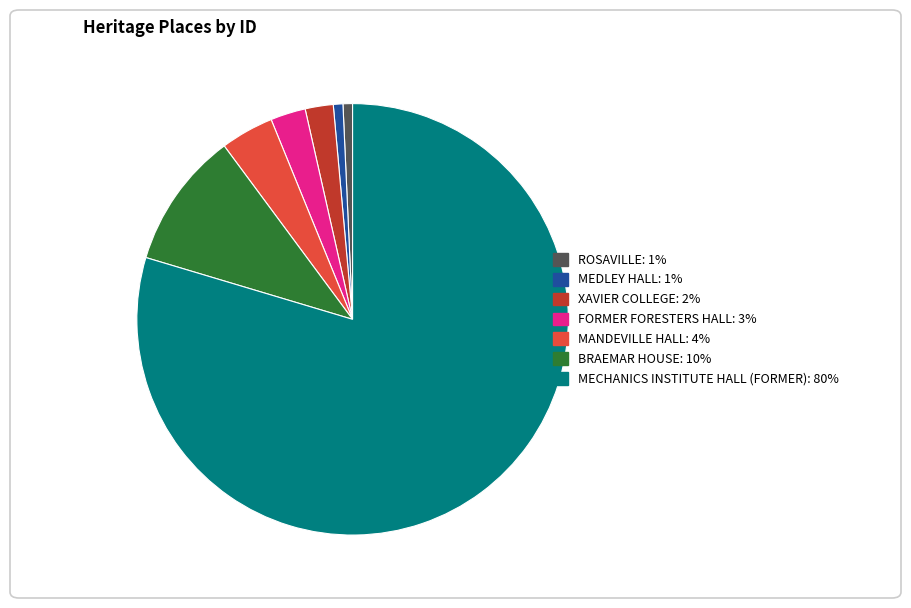

Is it true that BRAEMAR HOUSE is 19% of the pie?

False